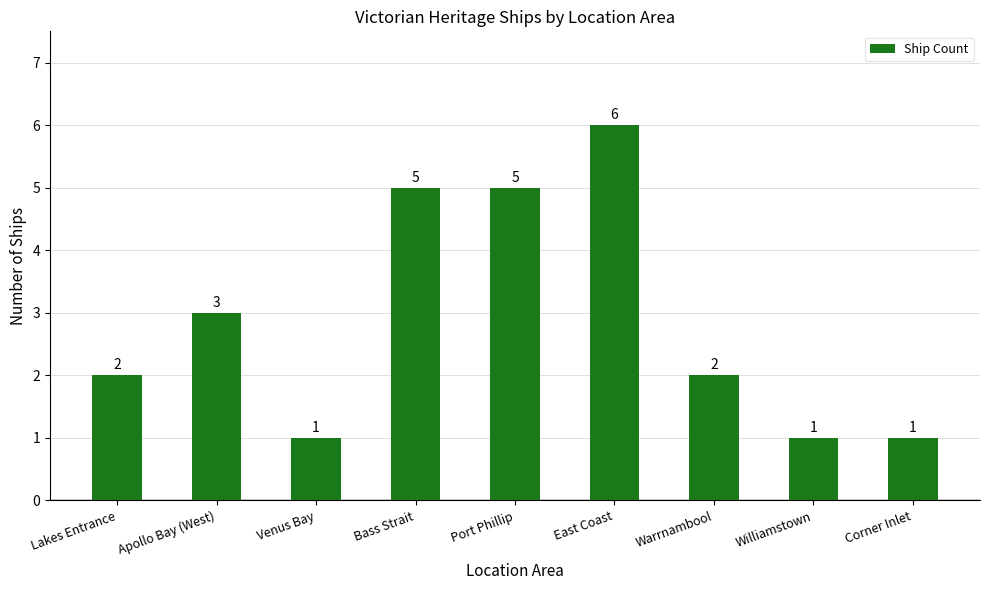

What is the minimum value shown in the chart?

1